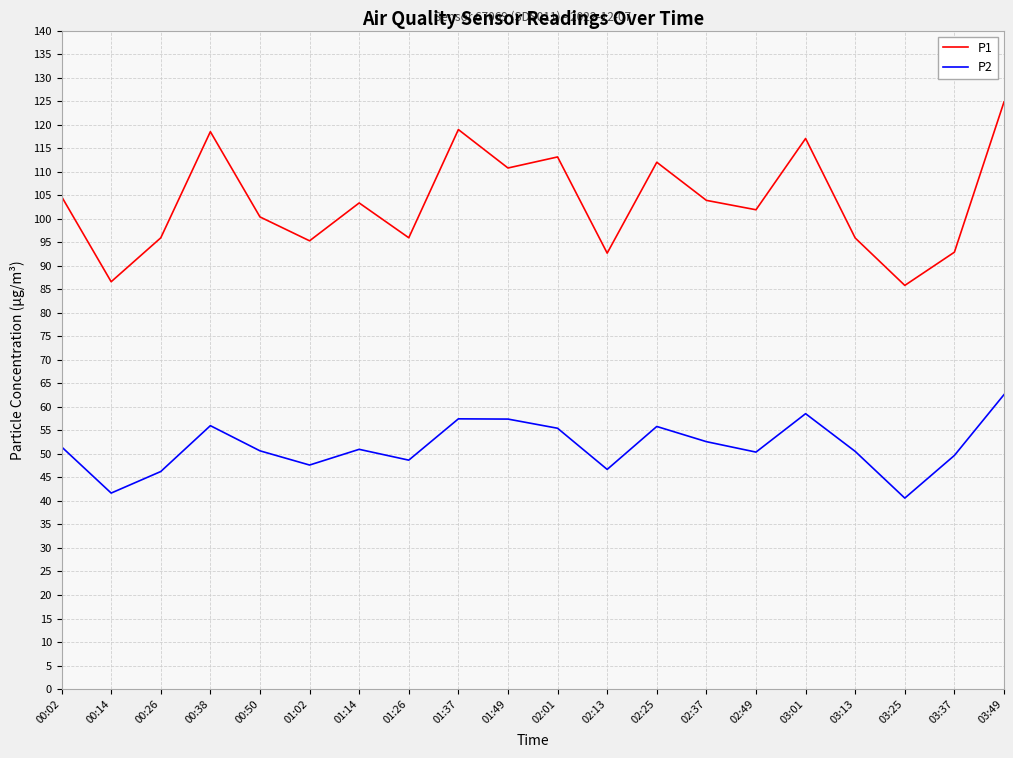

The P2 series shows 71.9 at 02:49. True or false?

False